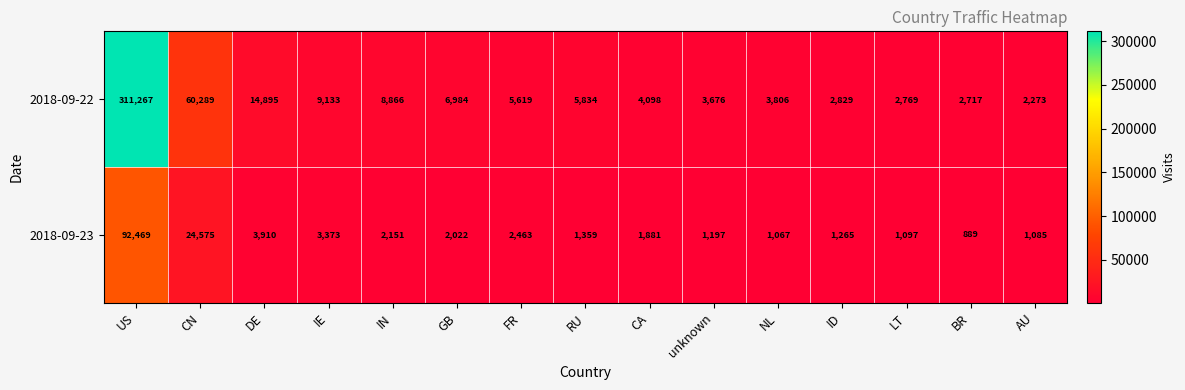

Reading left to right, what are all the values shown in this chart?

2018-09-22: US=311267	CN=60289	DE=14895	IE=9133	IN=8866	GB=6984	FR=5619	RU=5834	CA=4098	unknown=3676	NL=3806	ID=2829	LT=2769	BR=2717	AU=2273
2018-09-23: US=92469	CN=24575	DE=3910	IE=3373	IN=2151	GB=2022	FR=2463	RU=1359	CA=1881	unknown=1197	NL=1067	ID=1265	LT=1097	BR=889	AU=1085